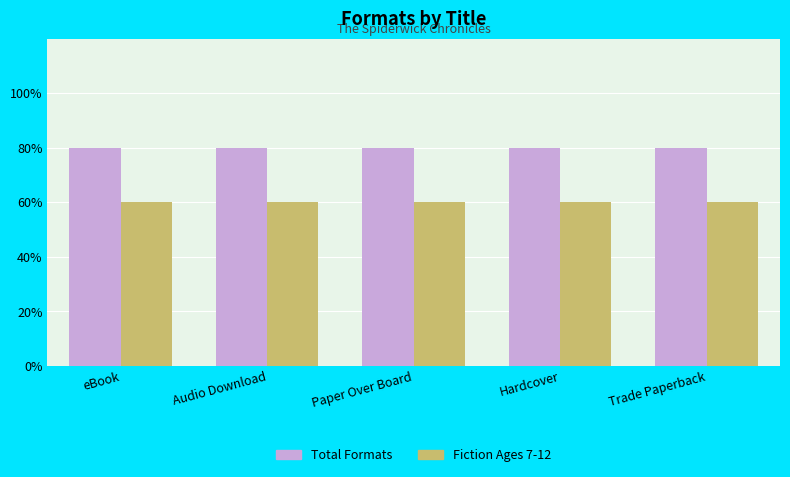

Which category has the highest value across all series?

eBook